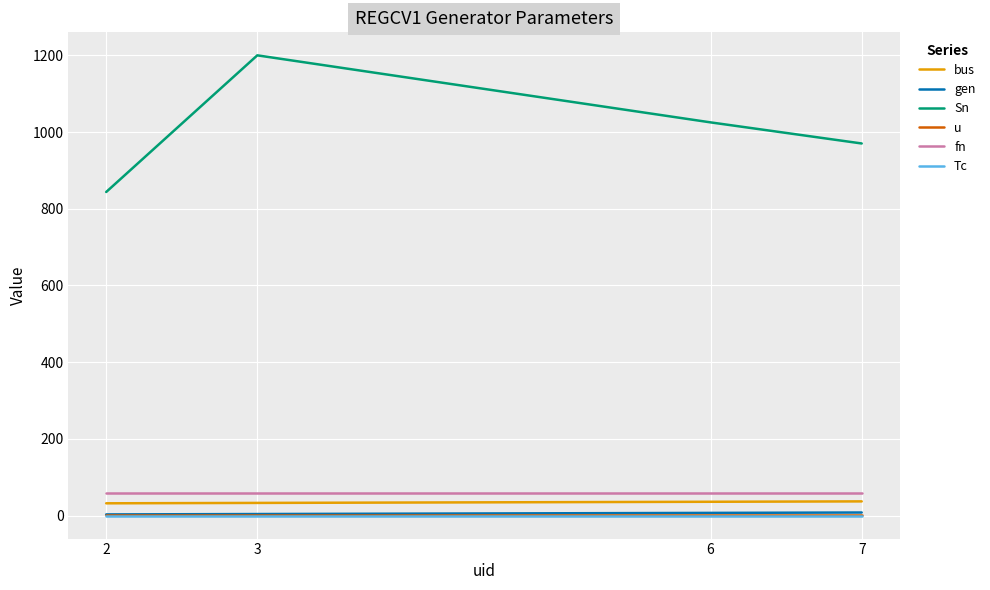

True or false: u and Sn cross at least once.

False